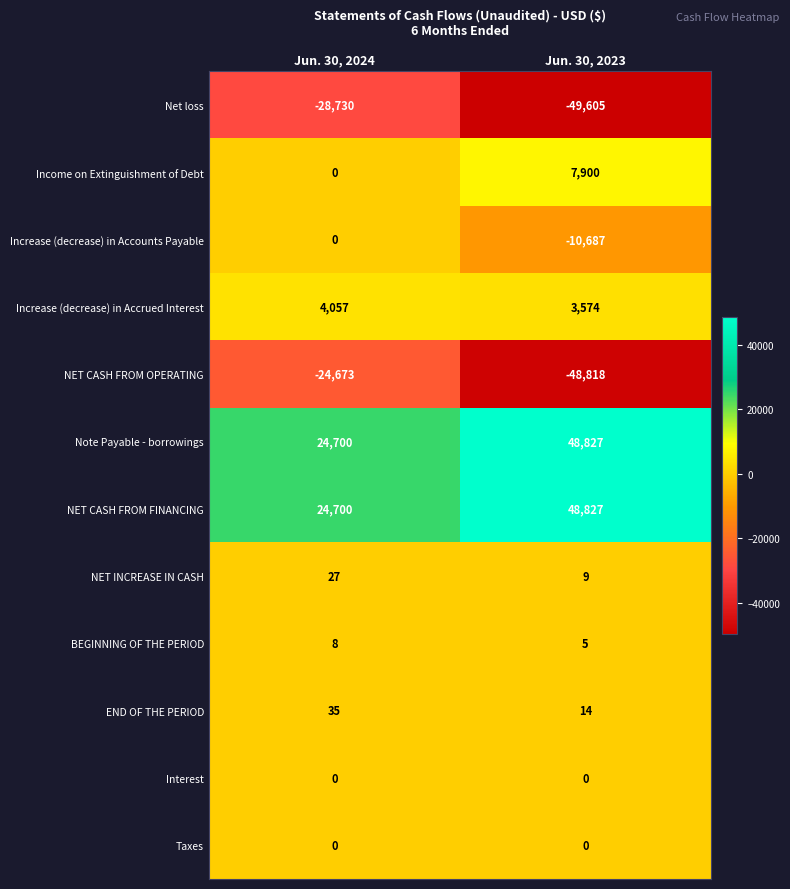

Between Jun. 30, 2024 and Jun. 30, 2023, which series saw the biggest shift?

NET CASH FROM OPERATING